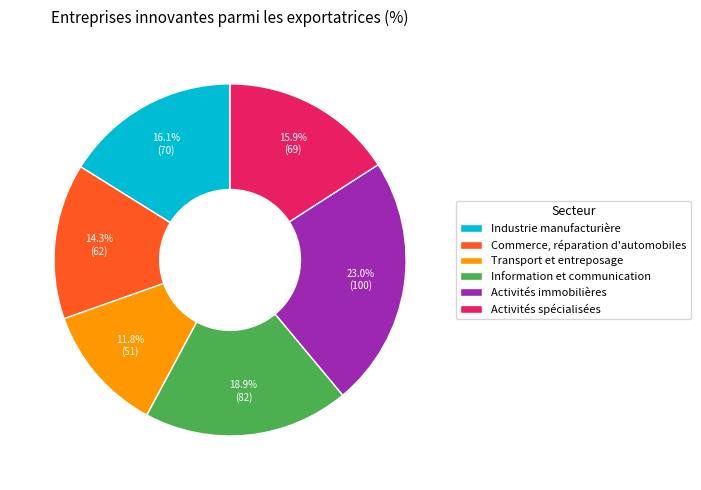

Is it true that Activités immobilières is 31% of the pie?

False